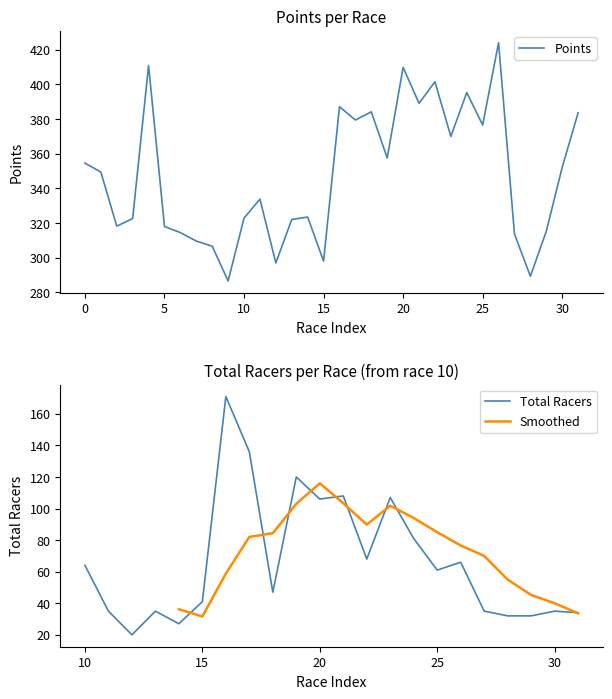

How many interior local peaks (higher than both neighbors) does the data have?

9